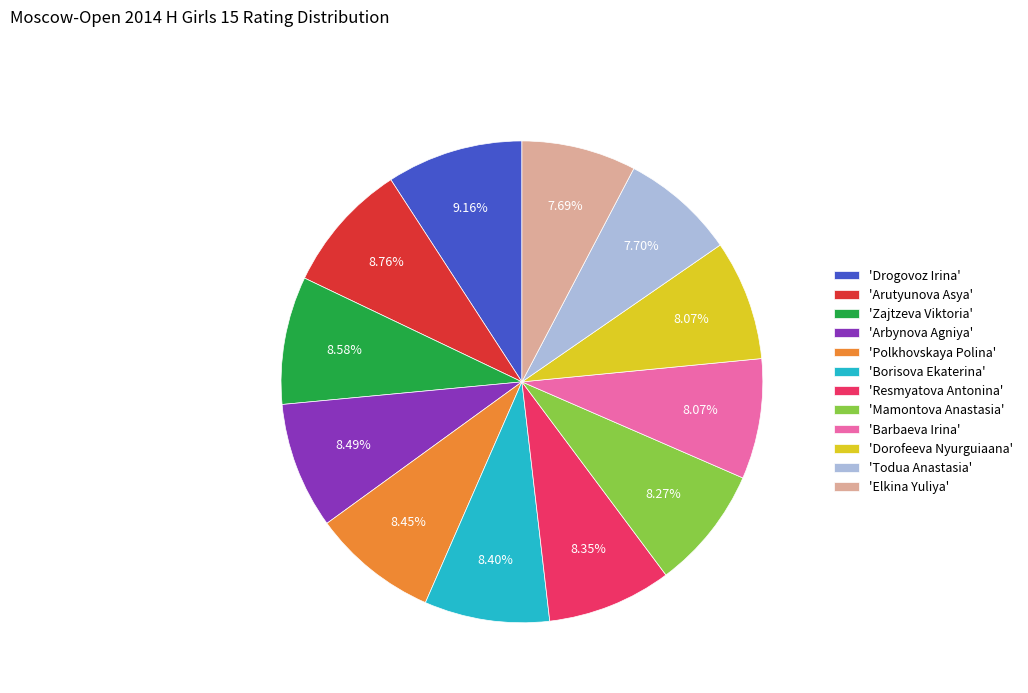

Is there a majority slice in this chart?

No